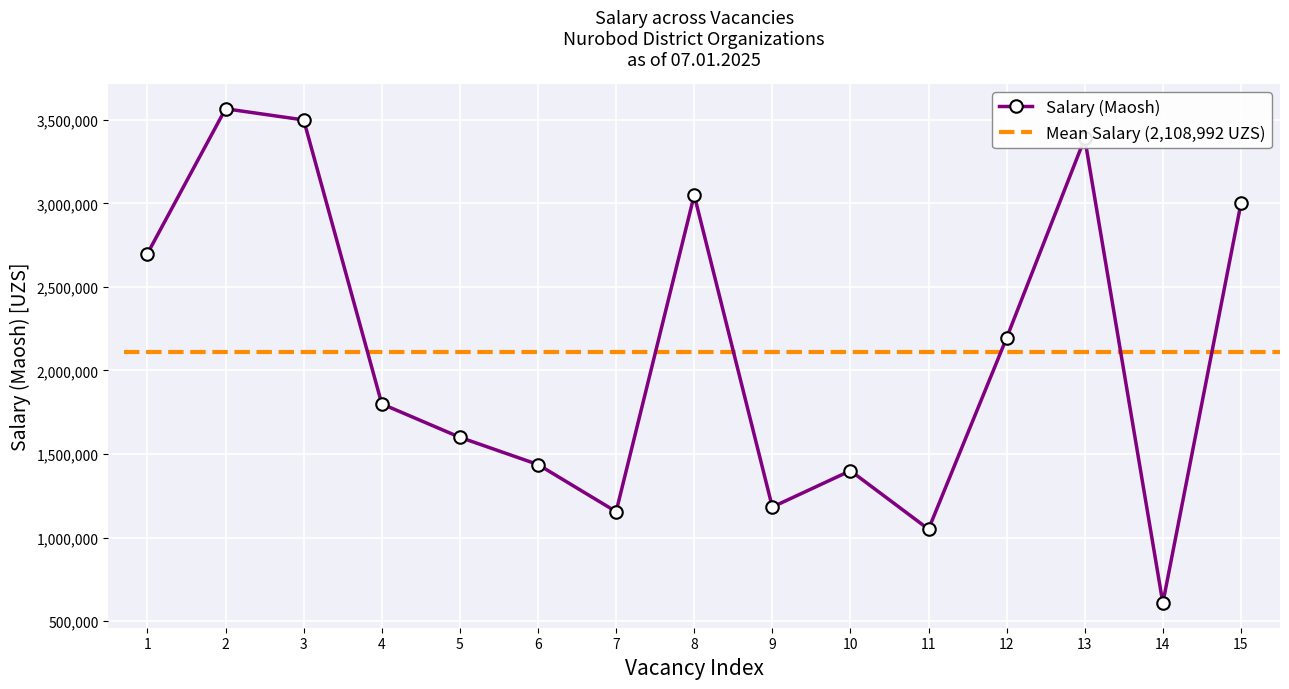

Which has a higher value, 9 or 7?

9